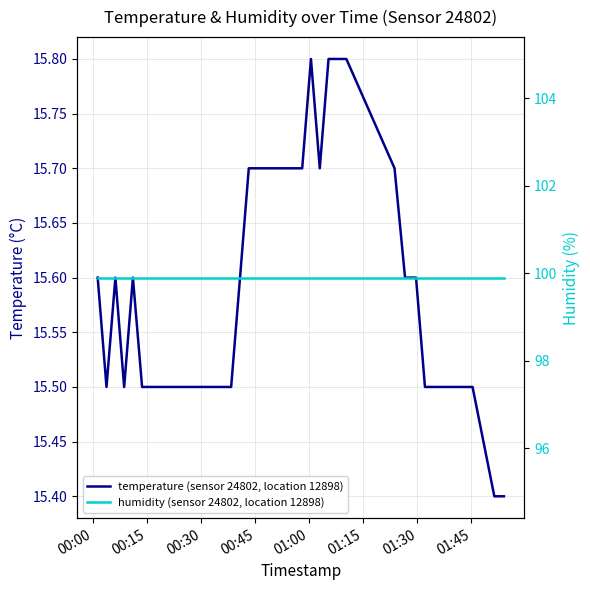

At how many categories does at least one series exceed 75?

40